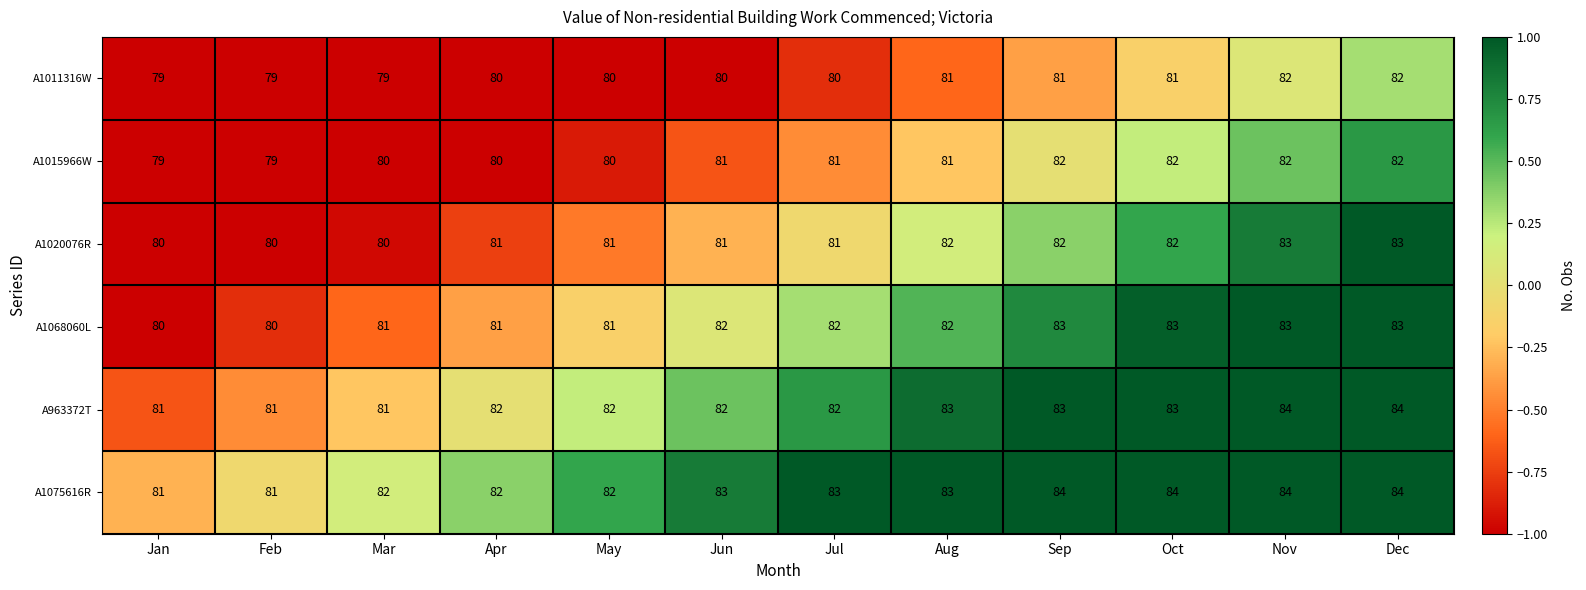

What is the smallest value displayed?

79